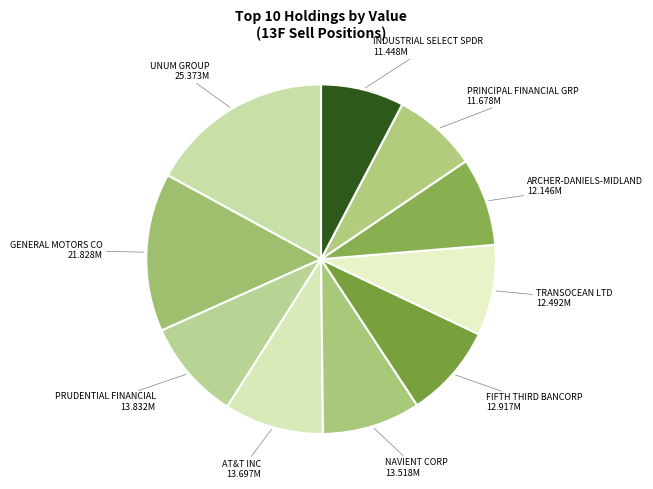

How many segments does this pie chart have?

10